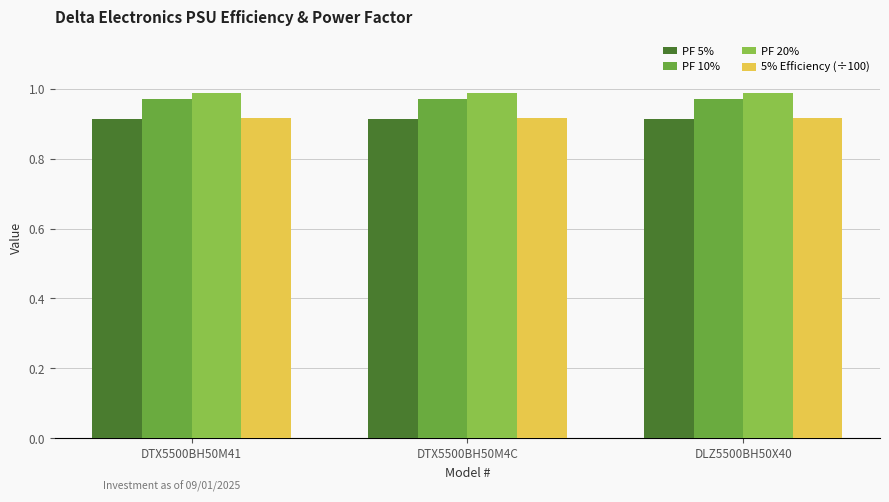

The value of PF 10% at DLZ5500BH50X40 is 0.3. True or false?

False